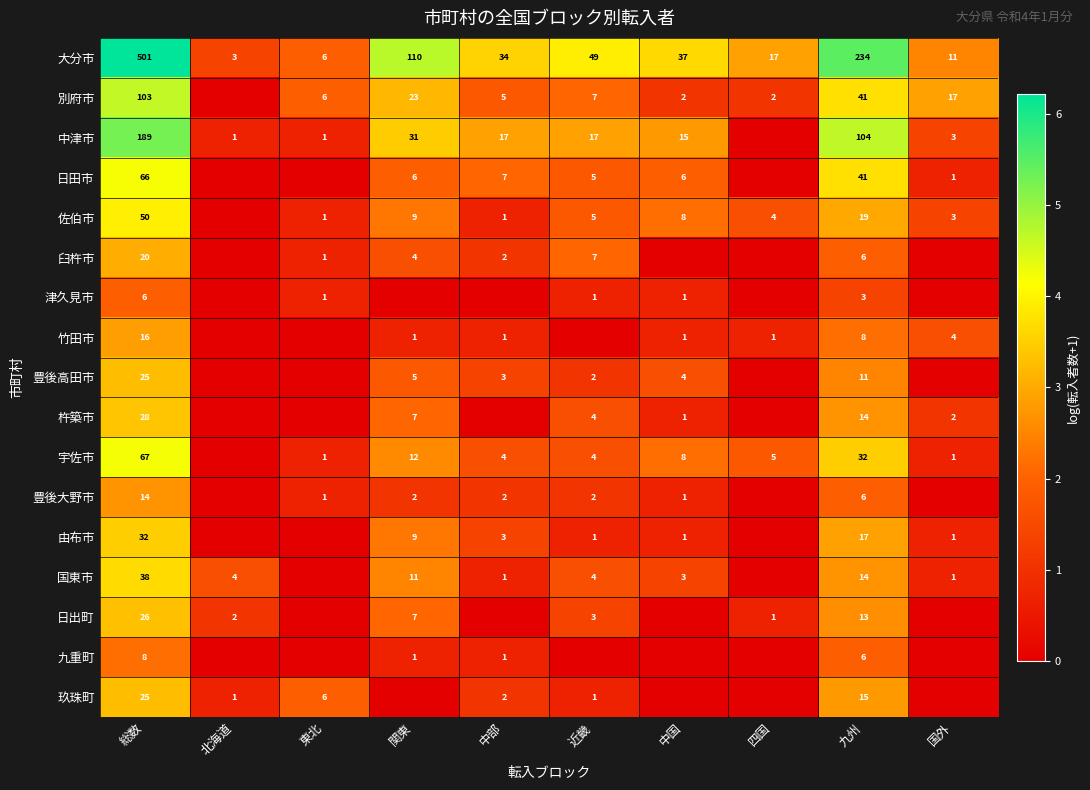

How many data points does each series have?

10